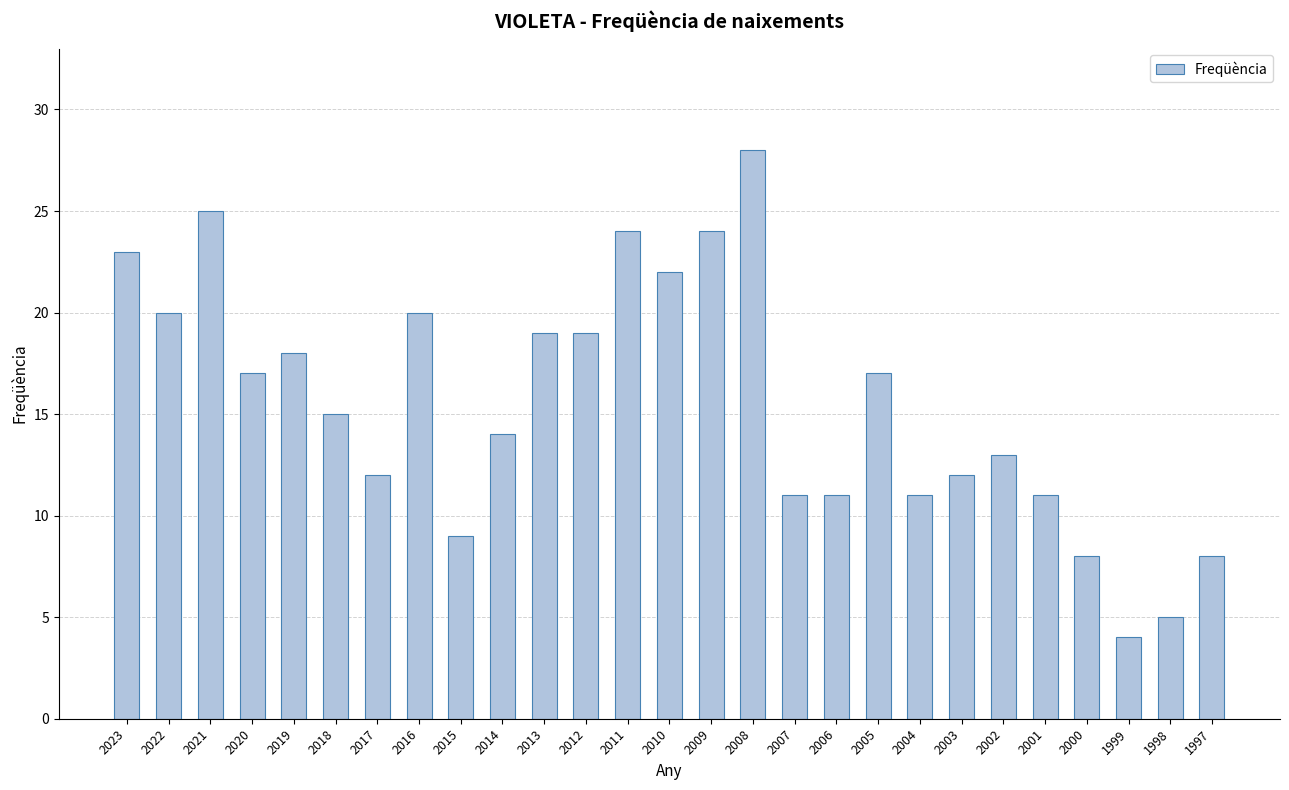

What is the value of the 21st bar from the left?

12